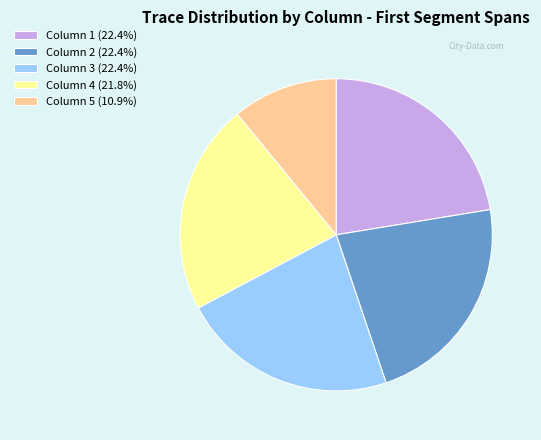

Is the sum of Column 5 (10.9%) and Column 2 (22.4%) greater than half?

No